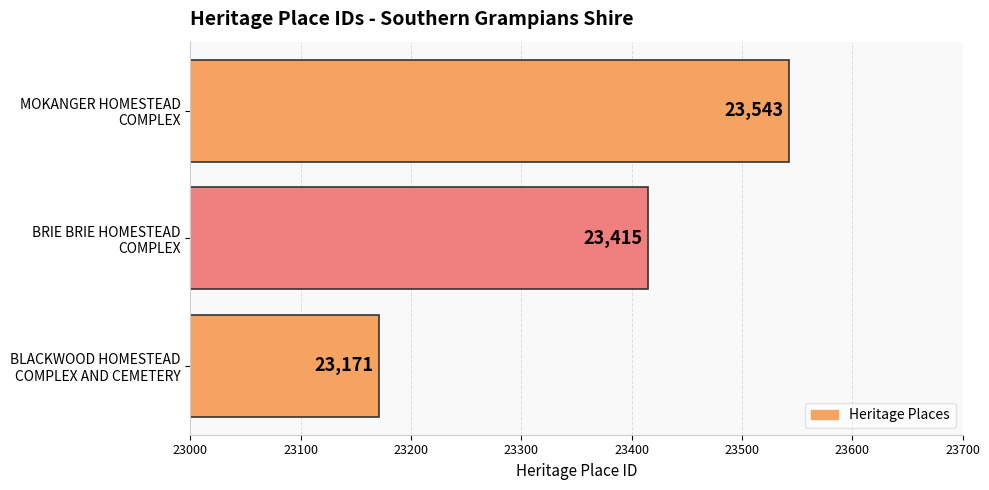

Where is the data nearest to the value 23357?

BRIE BRIE HOMESTEAD
COMPLEX